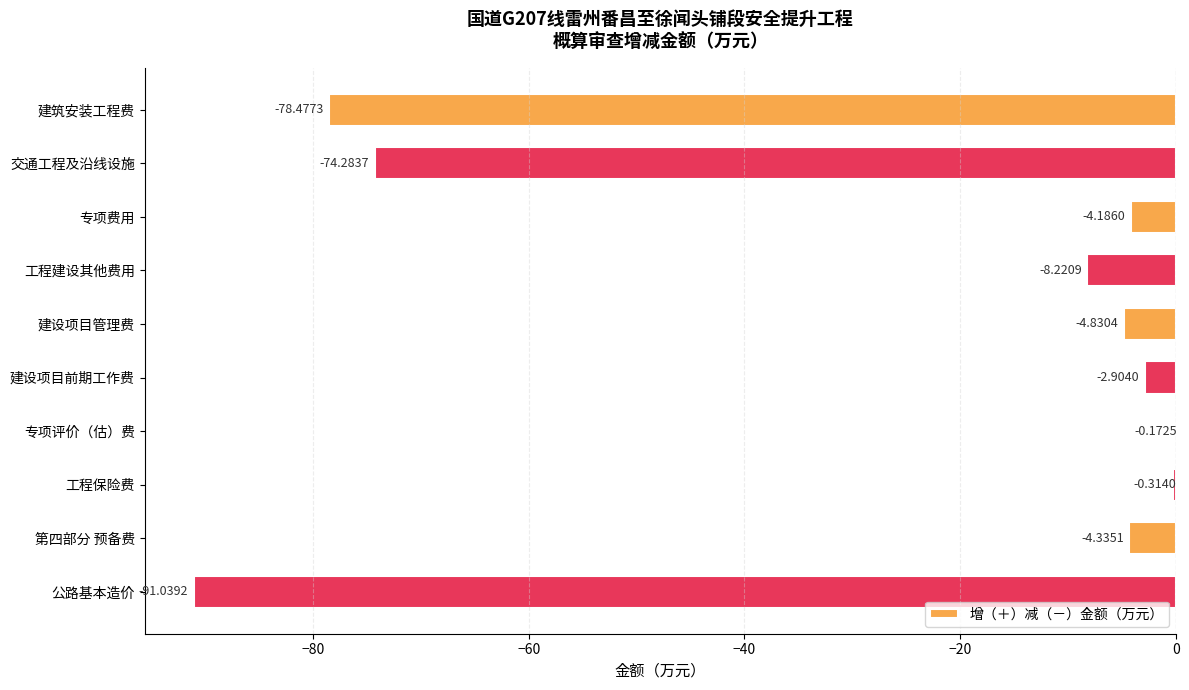

What is the sum of the values at 建筑安装工程费 and 工程保险费?

-78.8